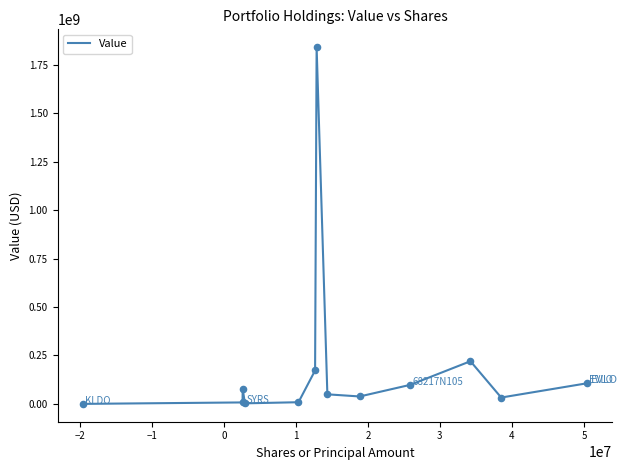

What is the difference between the maximum and minimum values?

1840872000